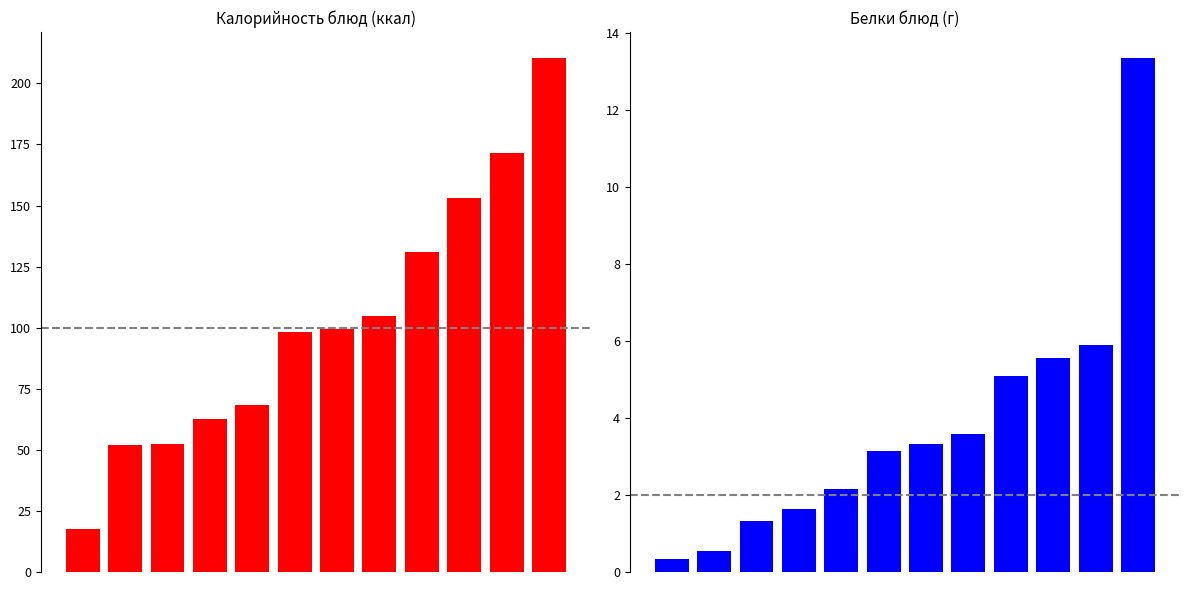

Which series has the widest spread of values?

Калорийность